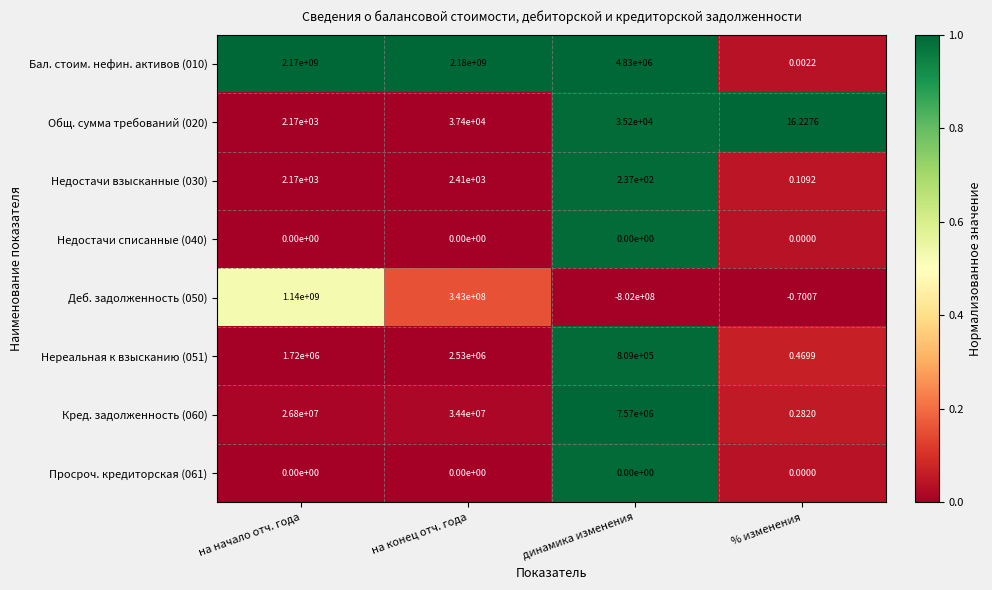

At which label does Кред. задолженность (060) reach its peak?

на конец отч. года